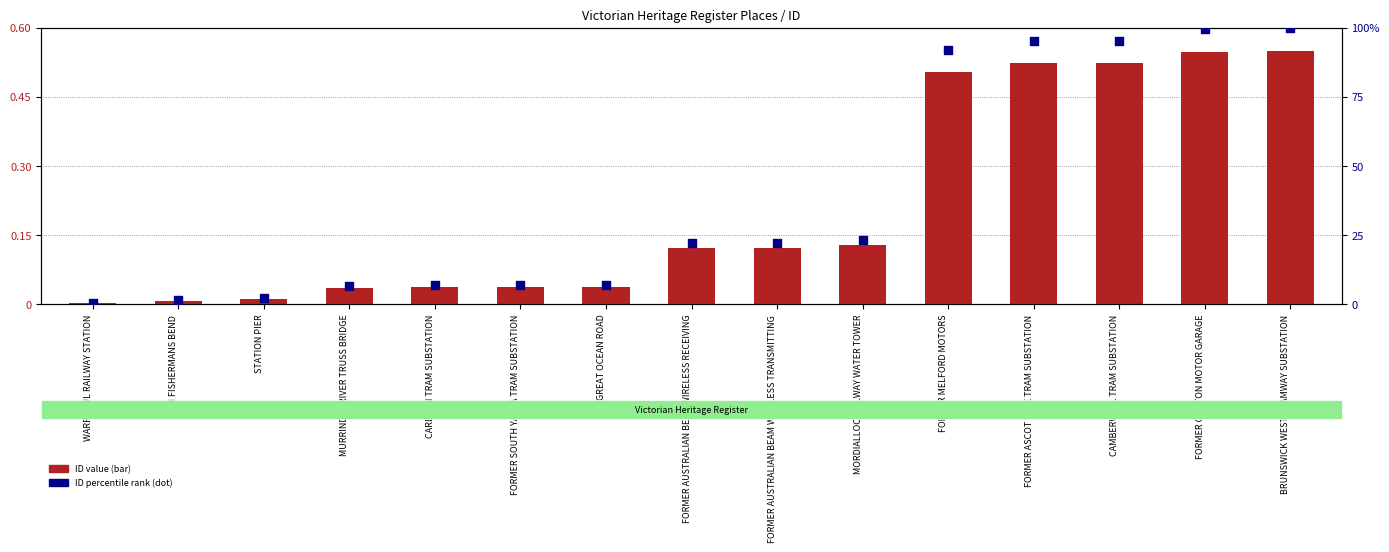

Which series has the largest Y range (max minus min)?

ID percentile rank